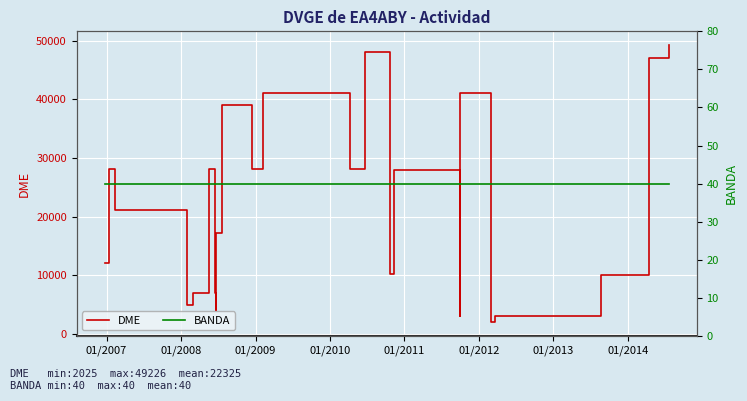

How many distinct data groups are displayed?

2